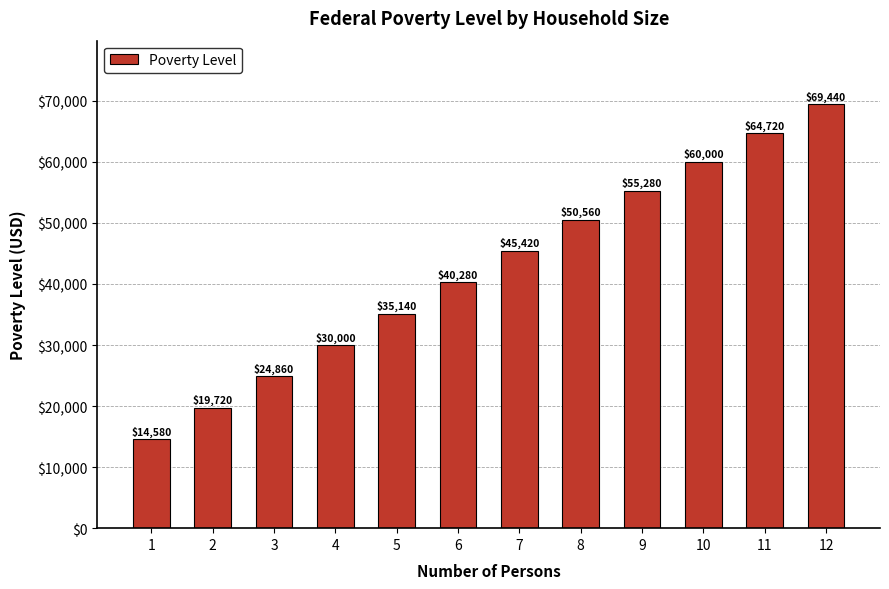

Reading right to left, transcribe all the data shown in this chart.

12=69440	11=64720	10=60000	9=55280	8=50560	7=45420	6=40280	5=35140	4=30000	3=24860	2=19720	1=14580